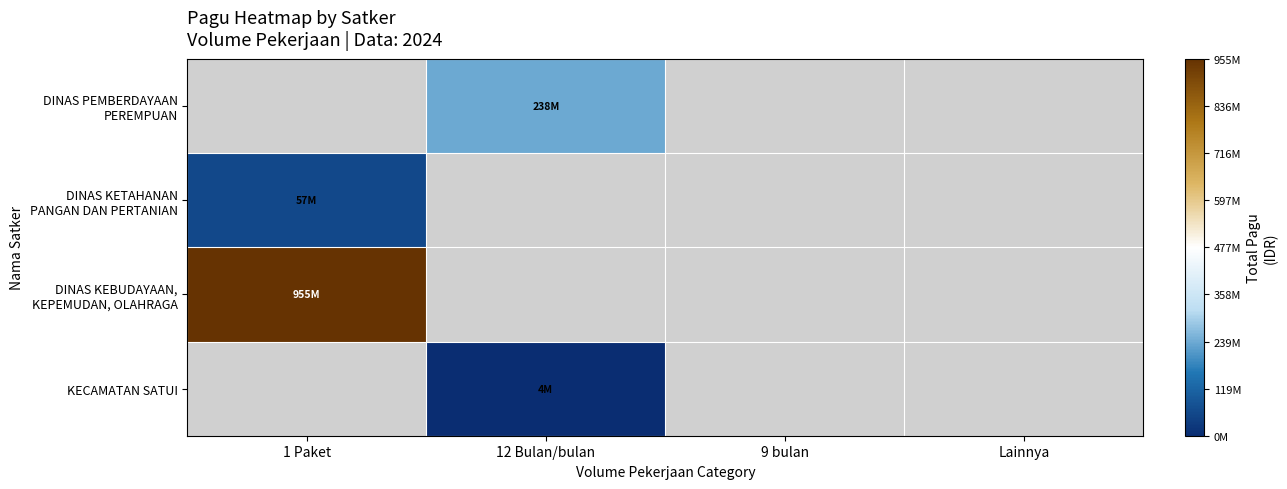

Which category has the highest value in the KECAMATAN SATUI series?

1 Paket